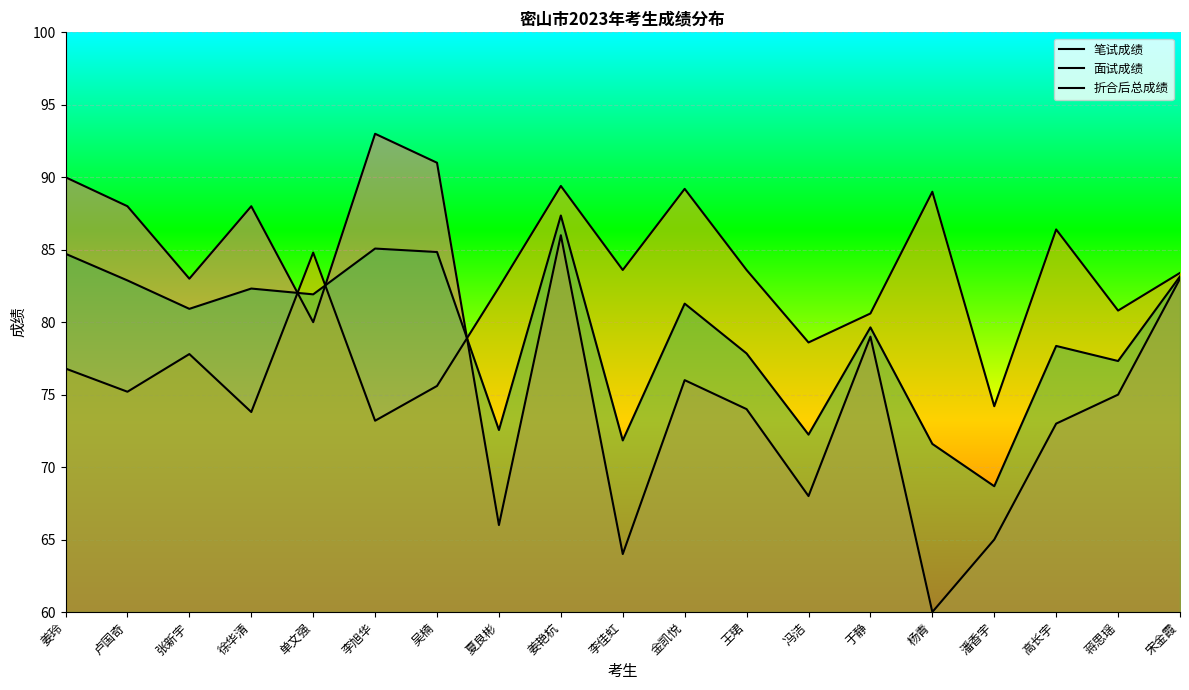

Reading left to right, what are all the values shown in this chart?

笔试成绩: 姜玲=90.0	卢国奇=88.0	张新宇=83.0	徐华清=88.0	单文强=80.0	李旭华=93.0	吴楠=91.0	夏良彬=66.0	姜艳杭=86.0	李佳虹=64.0	金凯悦=76.0	王珺=74.0	冯洁=68.0	于静=79.0	杨青=60.0	潘香宇=65.0	高长宇=73.0	蒋思瑶=75.0	宋金霞=83.0
面试成绩: 姜玲=76.8	卢国奇=75.2	张新宇=77.8	徐华清=73.8	单文强=84.8	李旭华=73.2	吴楠=75.6	夏良彬=82.4	姜艳杭=89.4	李佳虹=83.6	金凯悦=89.2	王珺=83.6	冯洁=78.6	于静=80.6	杨青=89.0	潘香宇=74.2	高长宇=86.4	蒋思瑶=80.8	宋金霞=83.4
折合后总成绩: 姜玲=84.7	卢国奇=82.9	张新宇=80.9	徐华清=82.3	单文强=81.9	李旭华=85.1	吴楠=84.8	夏良彬=72.6	姜艳杭=87.4	李佳虹=71.8	金凯悦=81.3	王珺=77.8	冯洁=72.2	于静=79.6	杨青=71.6	潘香宇=68.7	高长宇=78.4	蒋思瑶=77.3	宋金霞=83.2